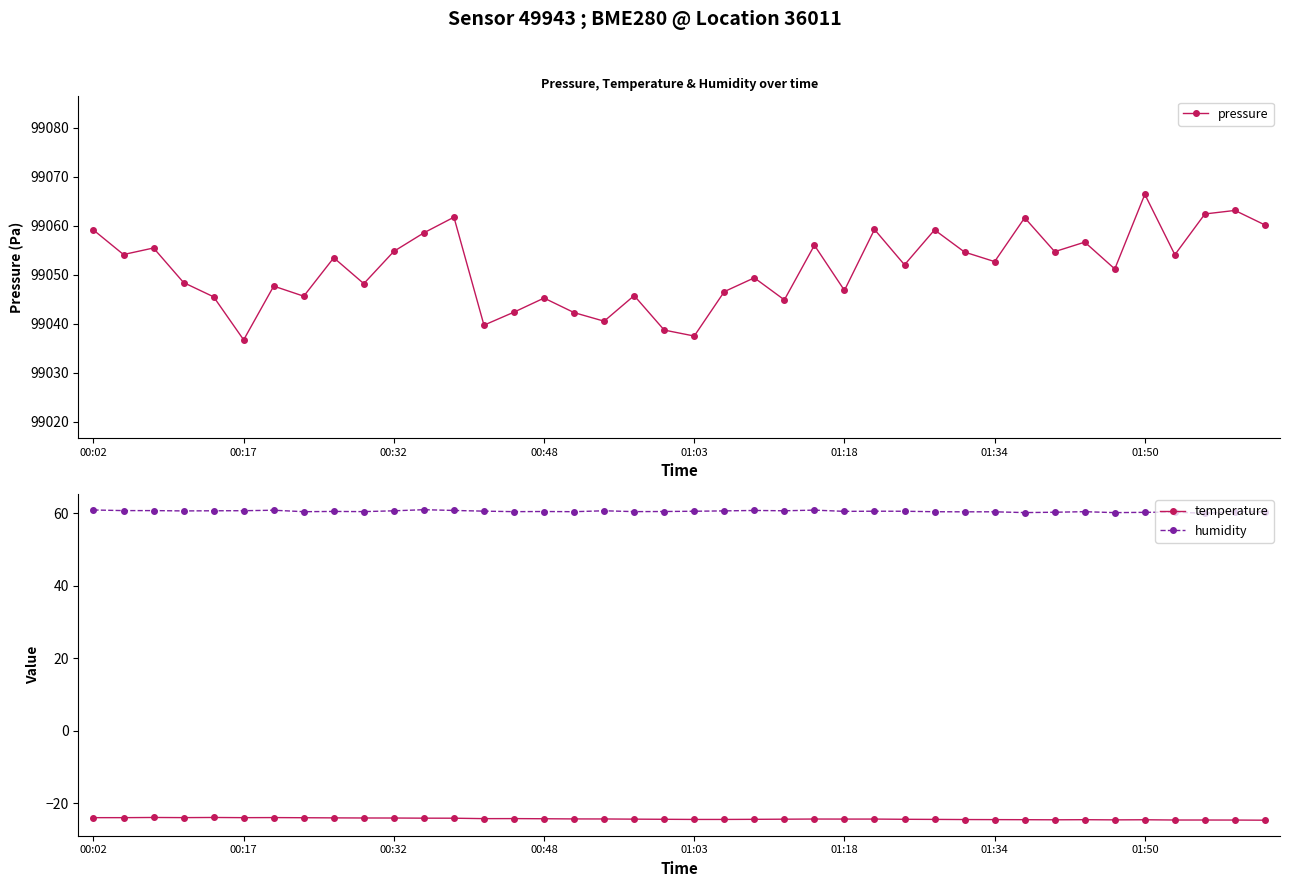

Where does the temperature series first go above -24?

00:02